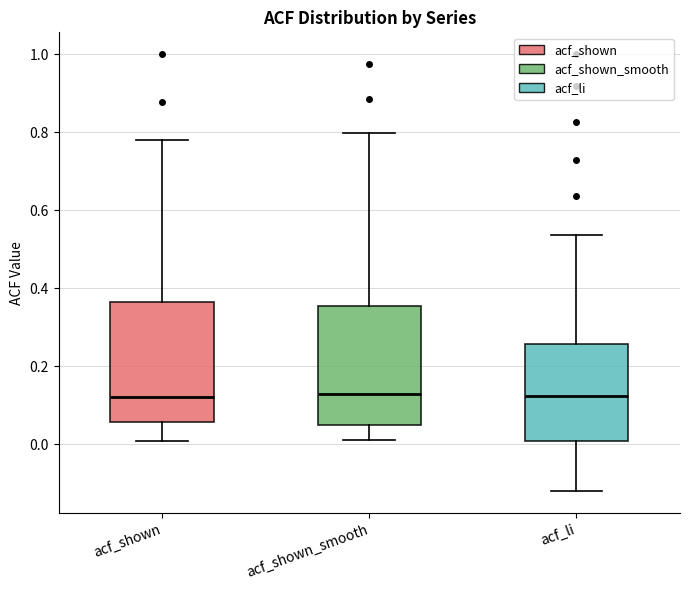

Where does the median line of the box for acf_shown sit on the y-axis? The values are not printed on the chart, so give them approximately, as read against the axis.

0.12